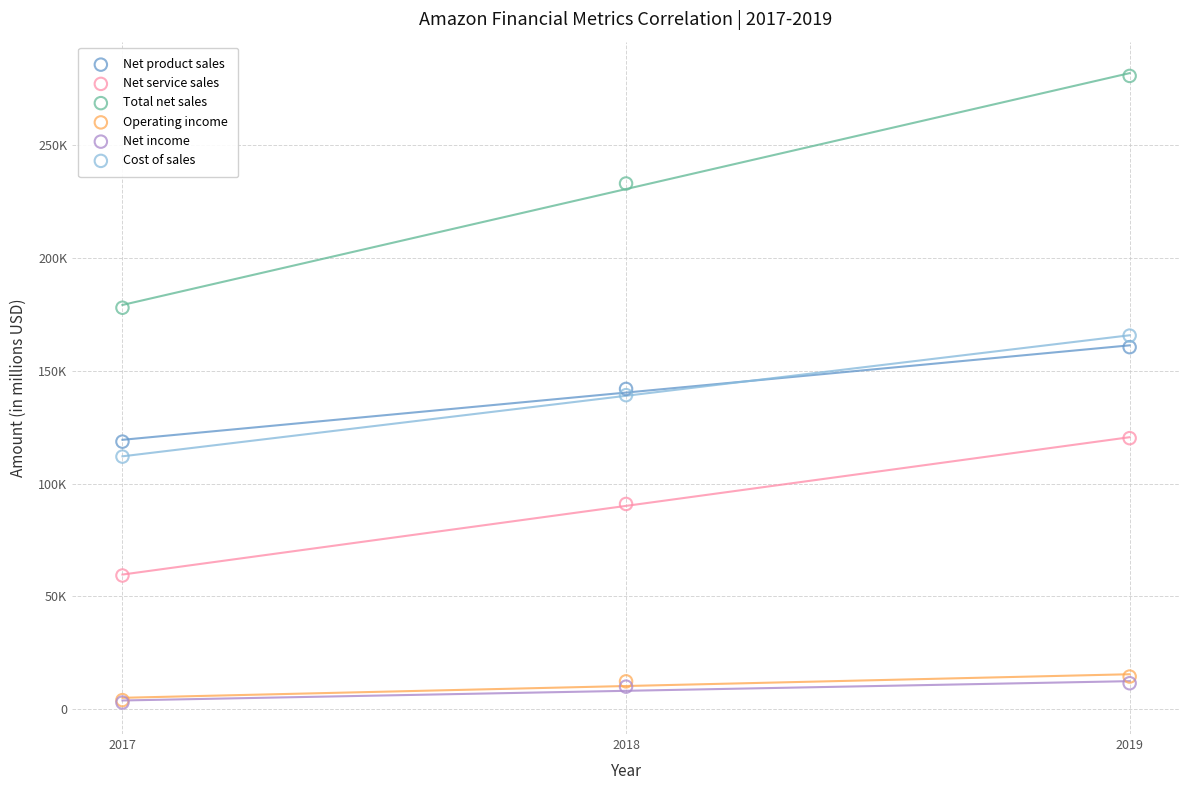

Which series has the largest Y range (max minus min)?

Total net sales